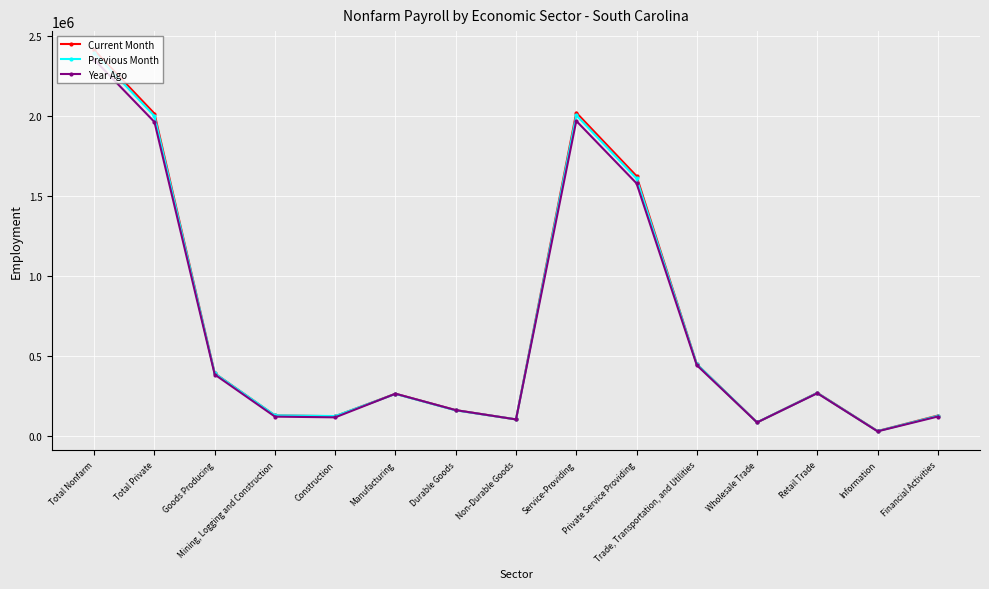

Where is the first local maximum for Previous Month?

Manufacturing